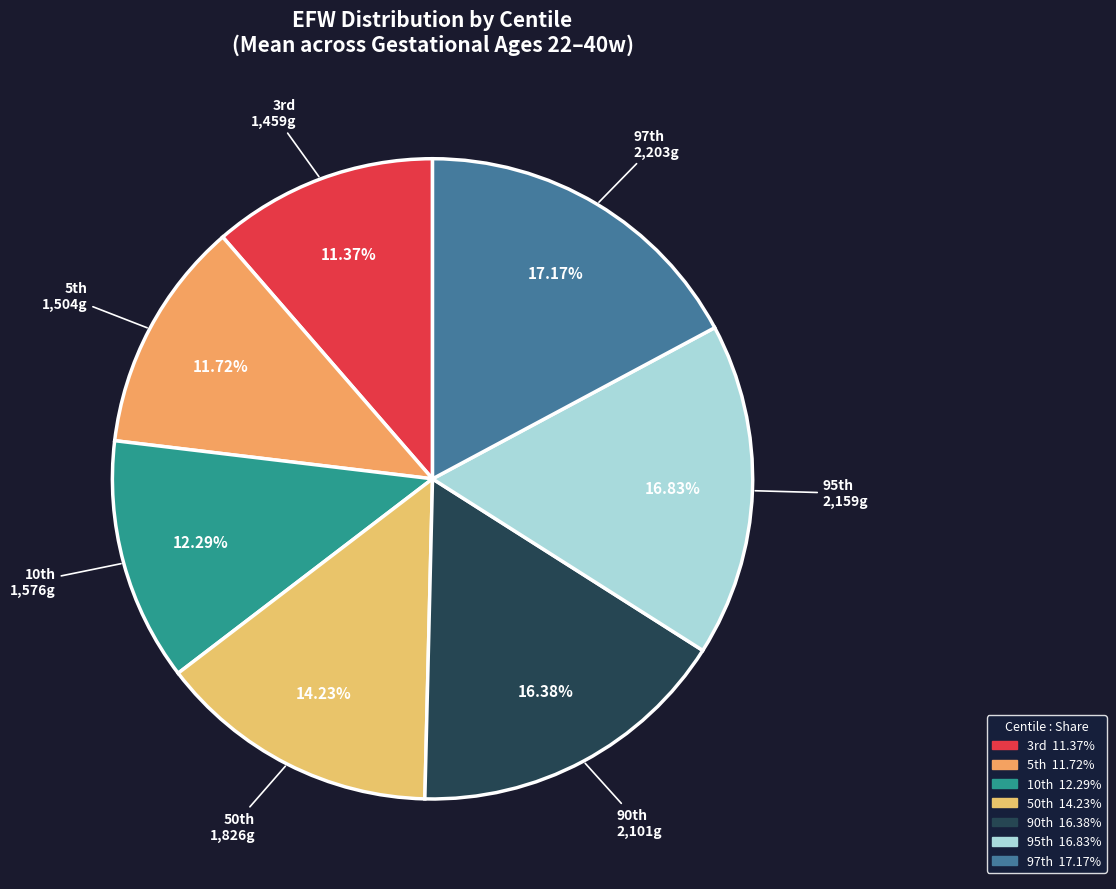

How many segments does this pie chart have?

7